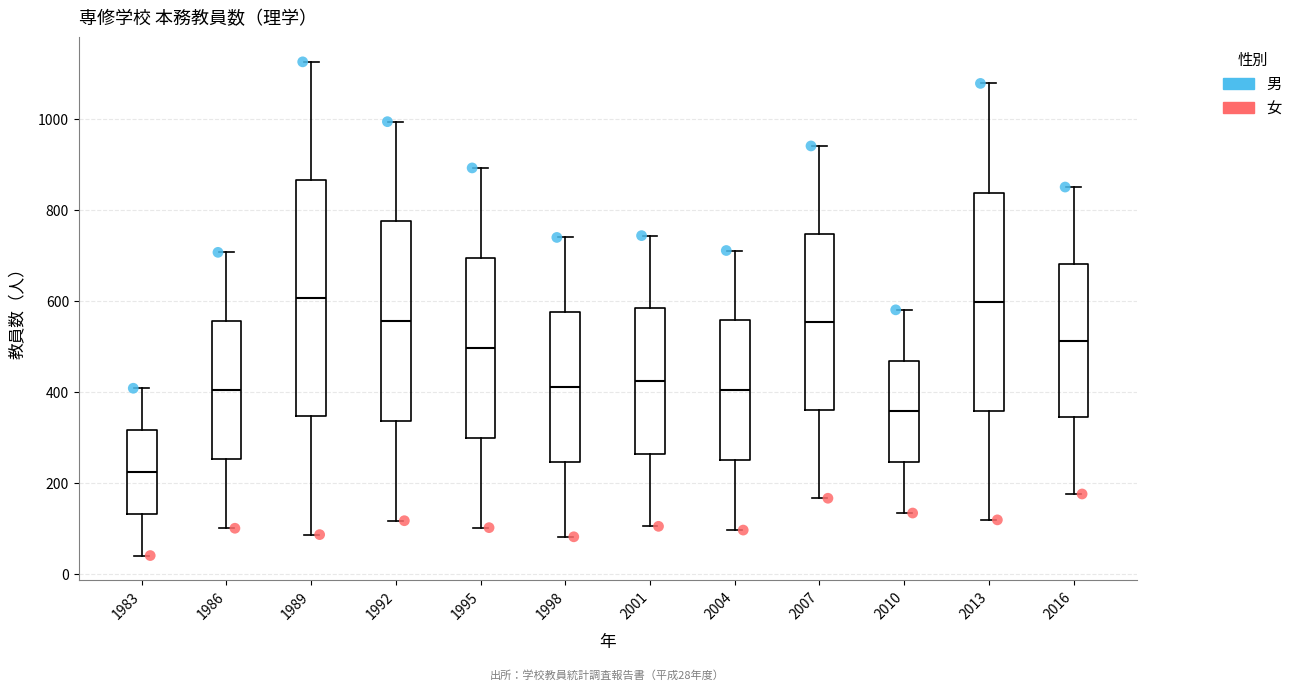

Comparing the boxes themselves (not the whiskers), which one is the tallest?

1989